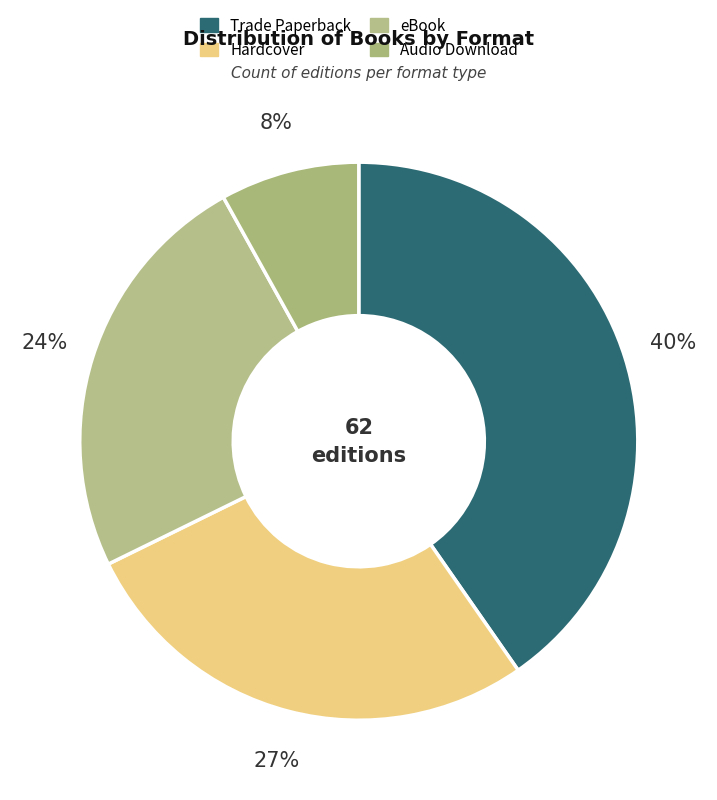

Which slice is the largest?

Trade Paperback